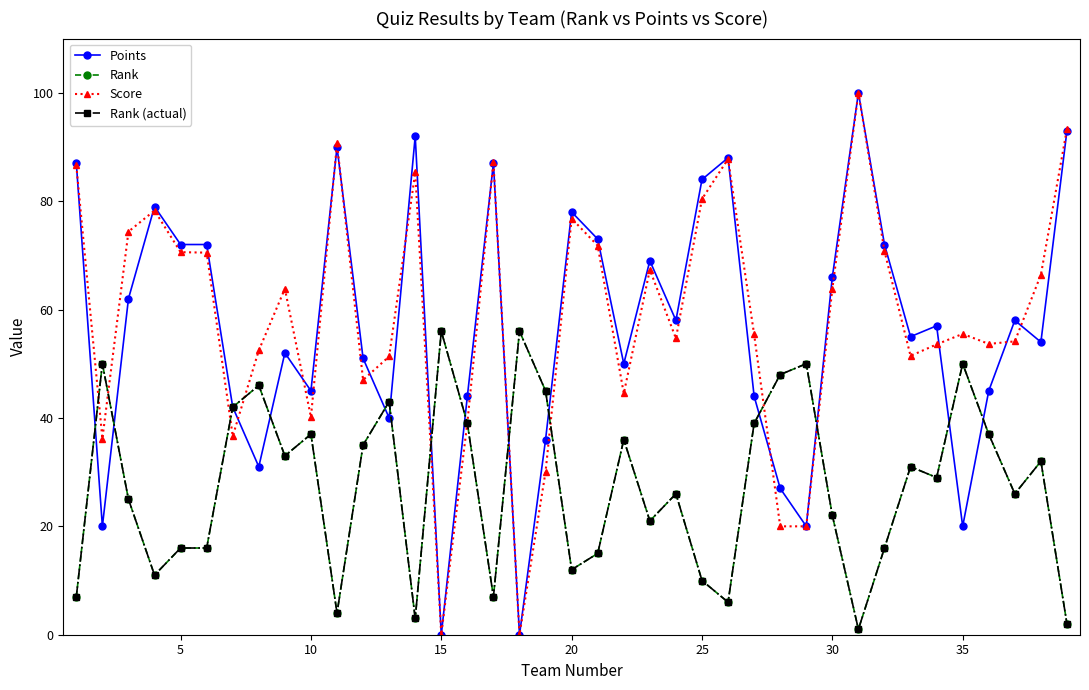

Is this an area chart (filled region under the line)?

No